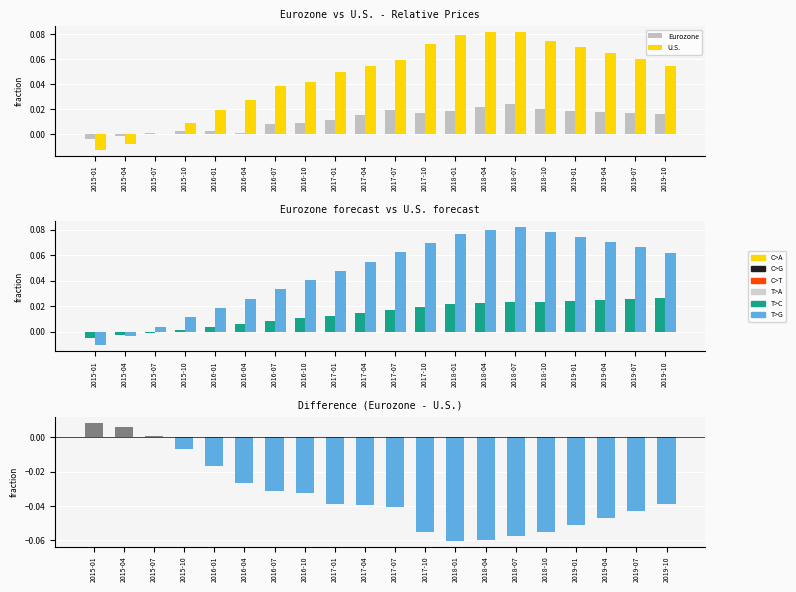

How many groups of bars are there?

20